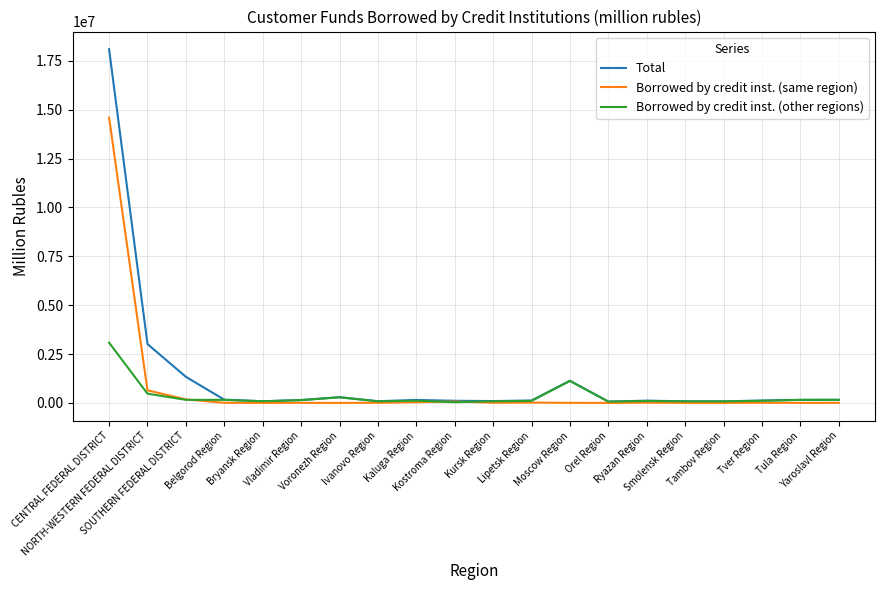

Rank the series by their maximum value, from highest to lowest.

Total, Borrowed by credit inst. (same region), Borrowed by credit inst. (other regions)